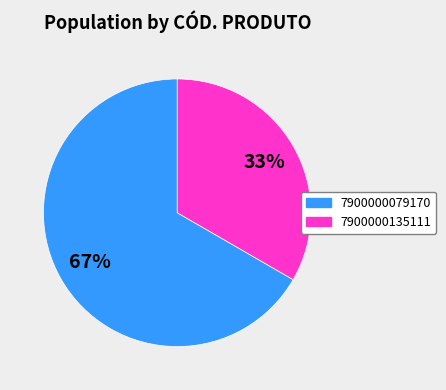

Is there a majority slice in this chart?

Yes